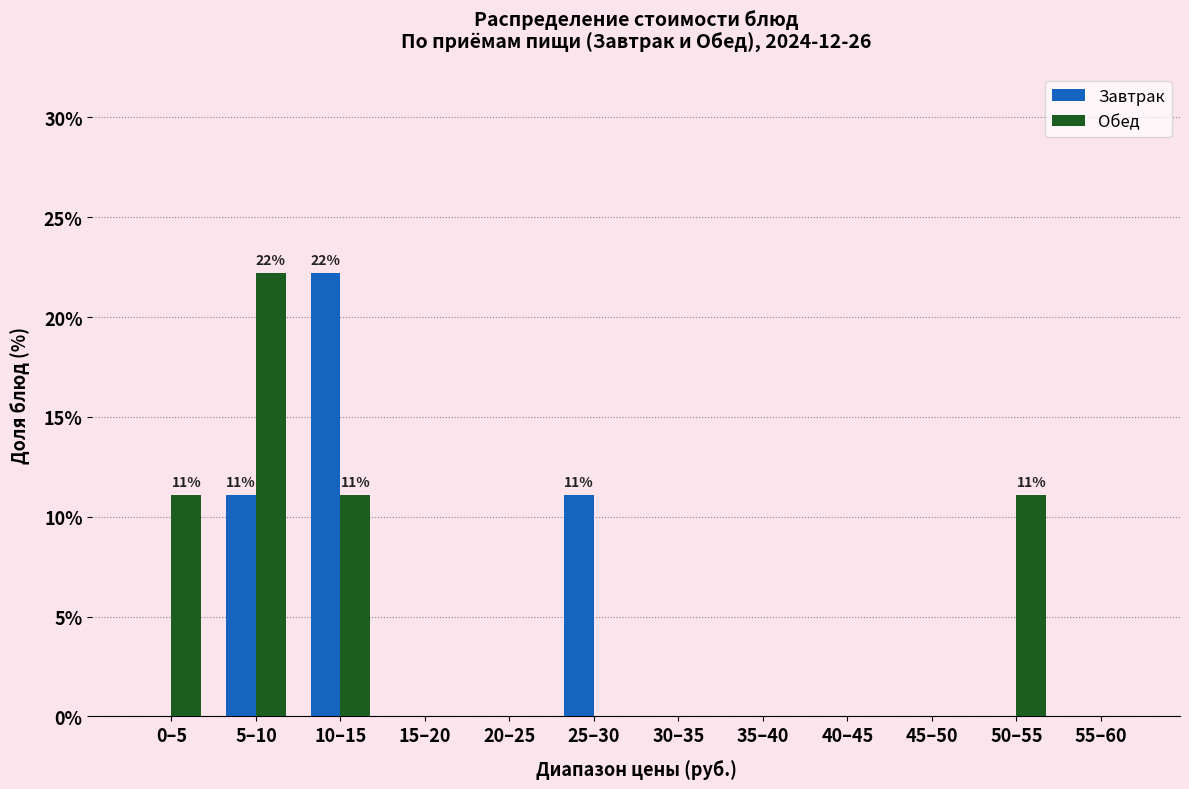

Reading right to left, list all the values displayed in this chart.

Завтрак: 55–60=0.0	50–55=0.0	45–50=0.0	40–45=0.0	35–40=0.0	30–35=0.0	25–30=11.1	20–25=0.0	15–20=0.0	10–15=22.2	5–10=11.1	0–5=0.0
Обед: 55–60=0.0	50–55=11.1	45–50=0.0	40–45=0.0	35–40=0.0	30–35=0.0	25–30=0.0	20–25=0.0	15–20=0.0	10–15=11.1	5–10=22.2	0–5=11.1